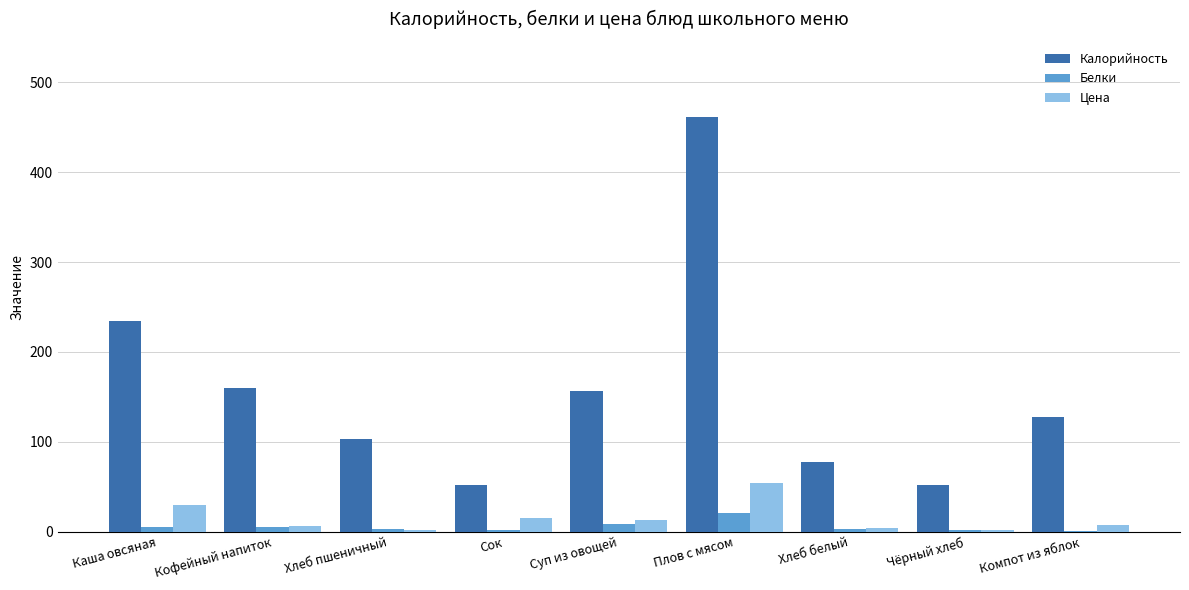

Which label corresponds to the largest value in the chart?

Плов с мясом